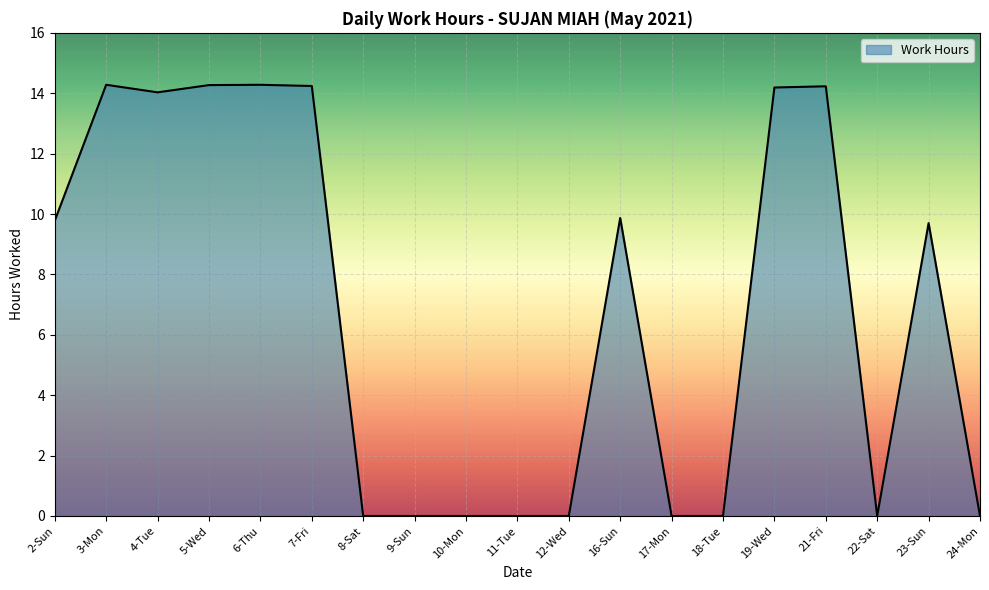

What position from the right is 21-Fri?

4